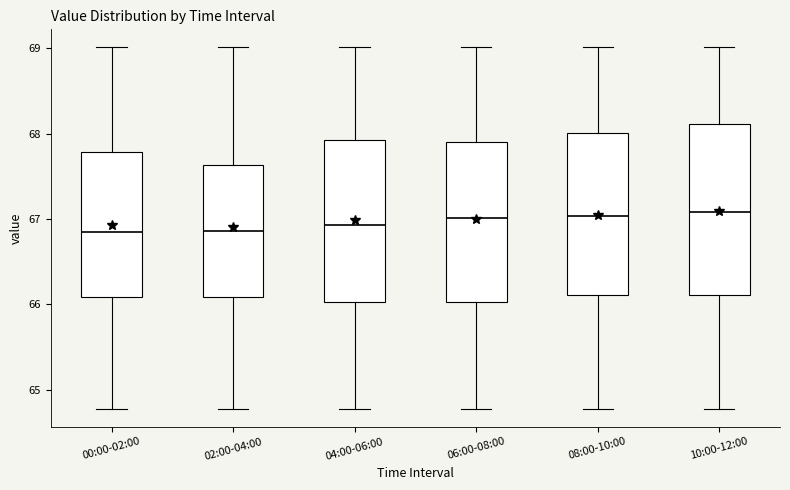

Reading left to right, transcribe this box plot: for each box, give where its median line is, the range the box spans, and where its two whiskers end, as read against the y-axis. The values are not printed on the chart, so give them approximately, as read against the axis.

00:00-02:00: median 66.8, box 66.1 to 67.8, whiskers 64.8 to 69.0
02:00-04:00: median 66.9, box 66.1 to 67.6, whiskers 64.8 to 69.0
04:00-06:00: median 66.9, box 66.0 to 67.9, whiskers 64.8 to 69.0
06:00-08:00: median 67.0, box 66.0 to 67.9, whiskers 64.8 to 69.0
08:00-10:00: median 67.0, box 66.1 to 68.0, whiskers 64.8 to 69.0
10:00-12:00: median 67.1, box 66.1 to 68.1, whiskers 64.8 to 69.0